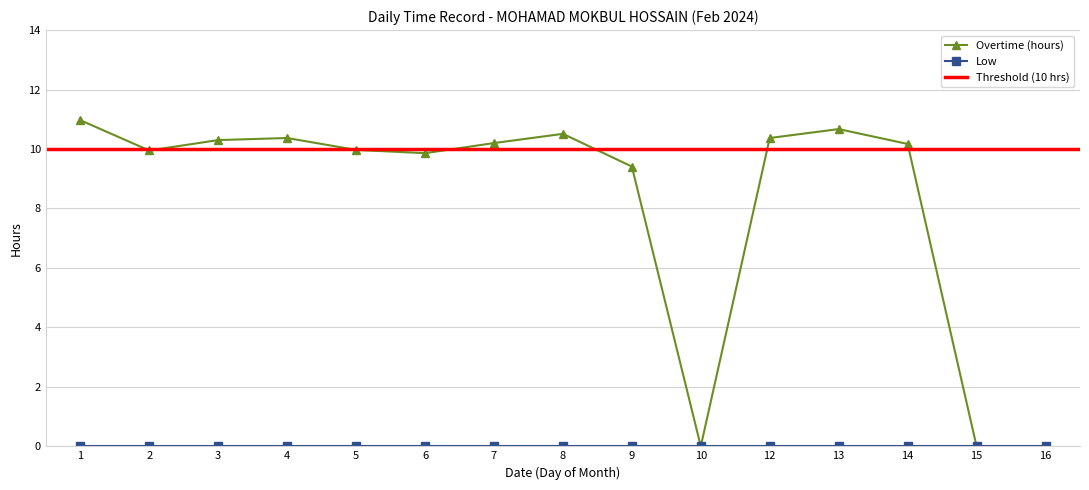

What is the change in value from 2 to 9?

-0.5